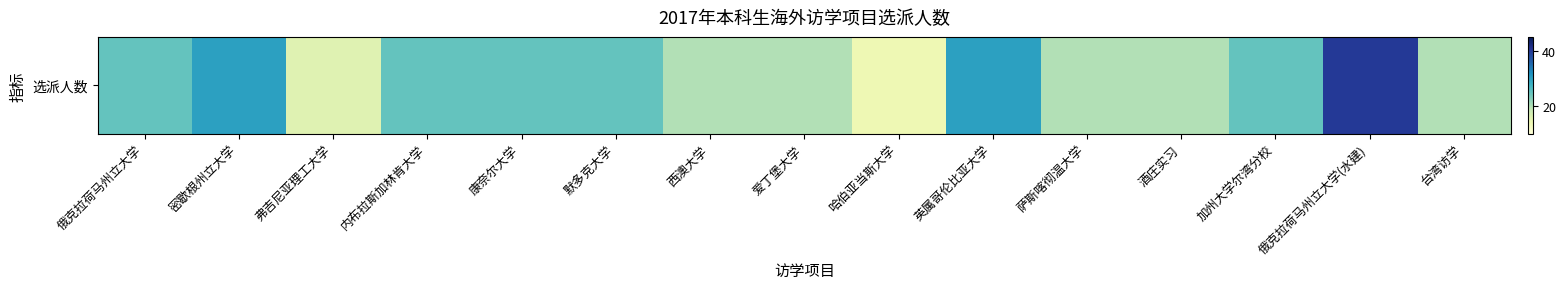

Reading right to left, what are all the values shown in this chart?

台湾访学=20	俄克拉荷马州立大学(水建)=40	加州大学尔湾分校=25	酒庄实习=20	萨斯喀彻温大学=20	英属哥伦比亚大学=30	哈伯亚当斯大学=14	爱丁堡大学=20	西澳大学=20	默多克大学=25	康奈尔大学=25	内布拉斯加林肯大学=25	弗吉尼亚理工大学=16	密歇根州立大学=30	俄克拉荷马州立大学=25